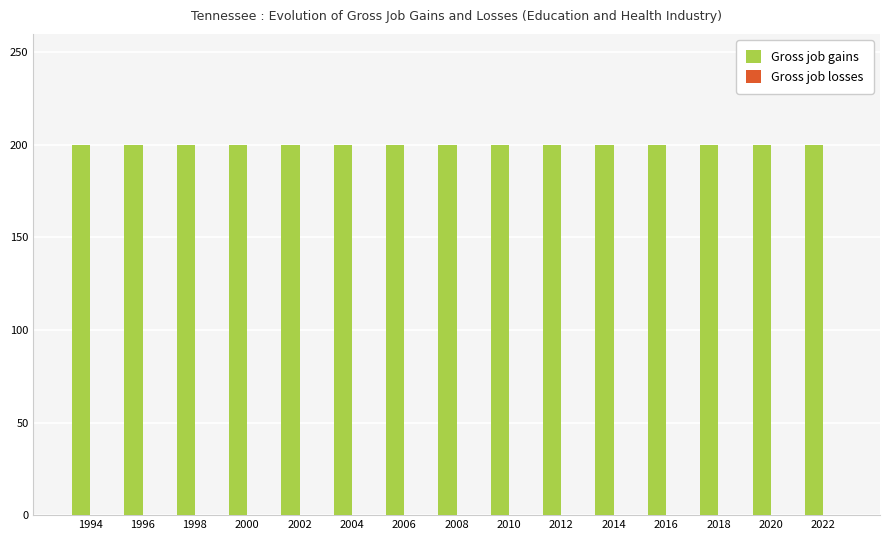

At how many categories does at least one series exceed 181?

15